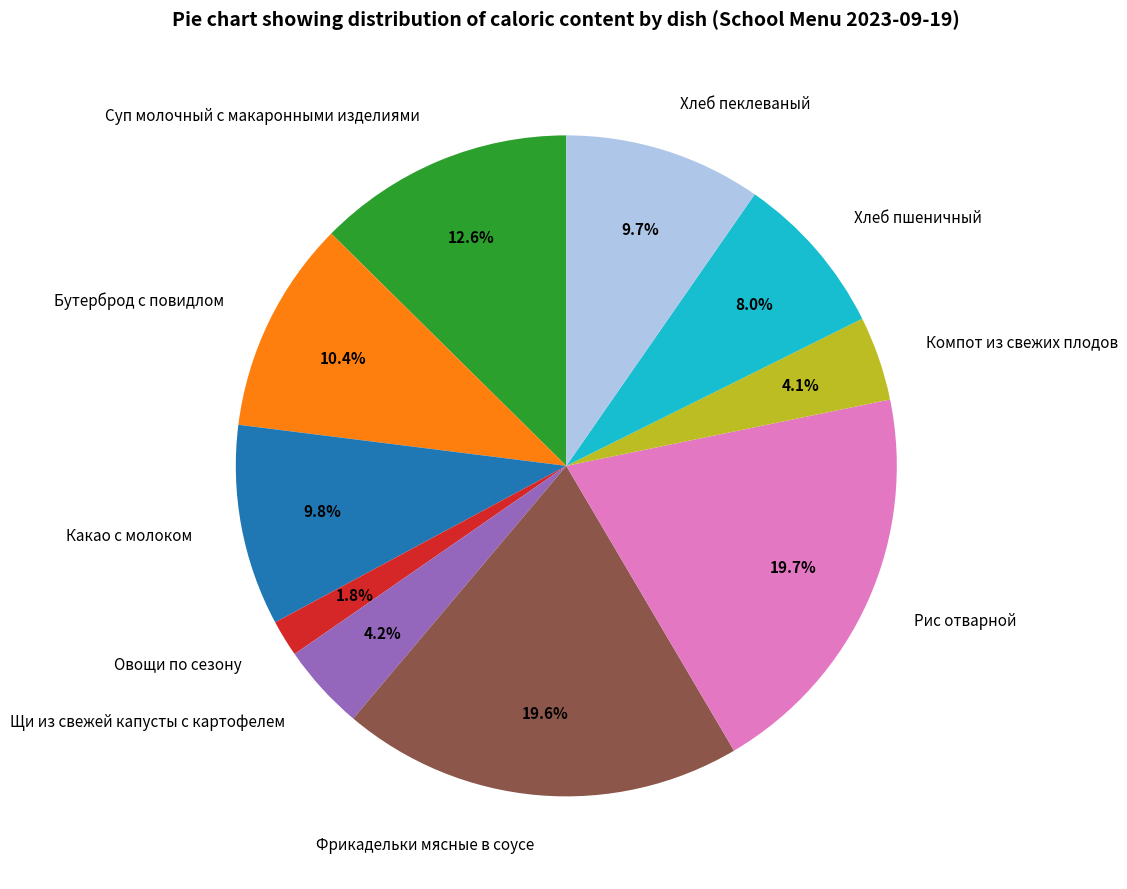

What is the smallest slice in the pie chart?

Овощи по сезону